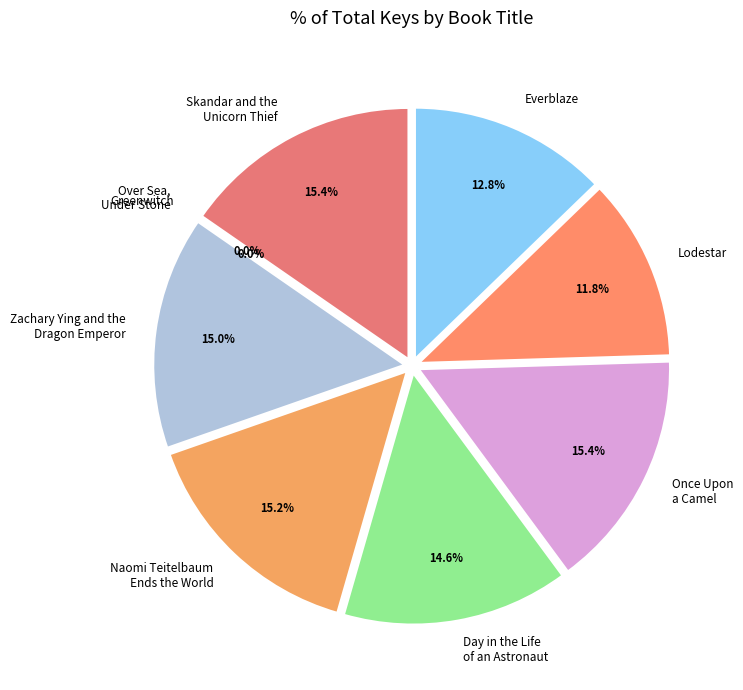

True or false: Over Sea, Under Stone accounts for 14% of the total.

False